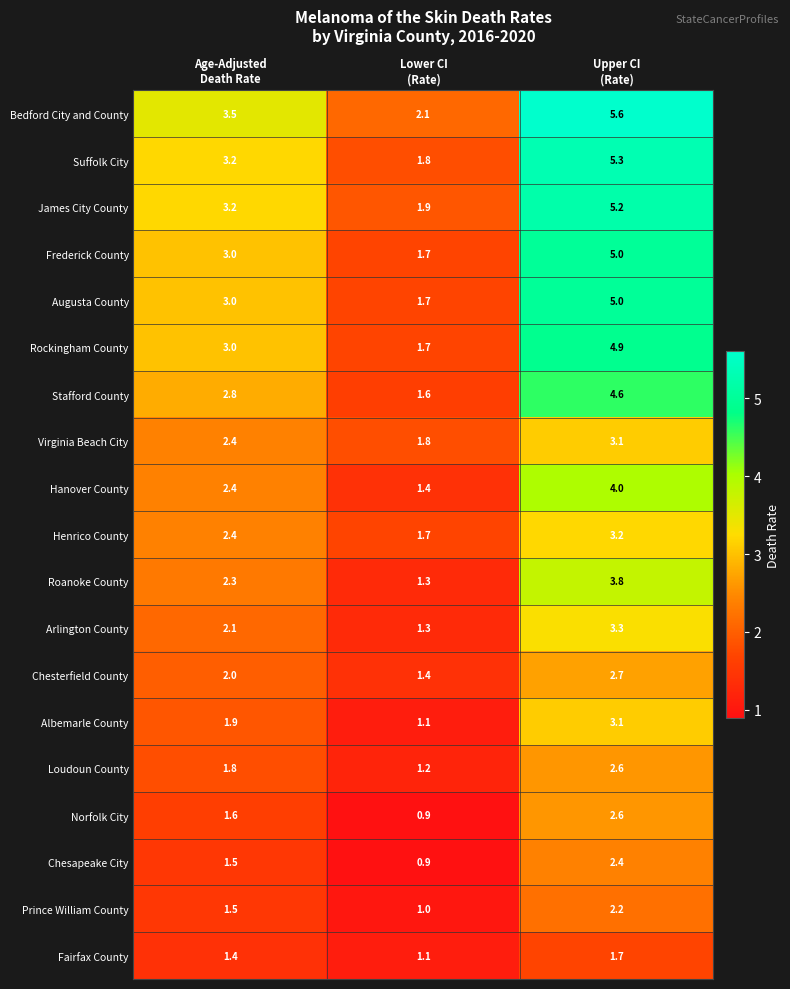

At how many categories does at least one series exceed 1?

3